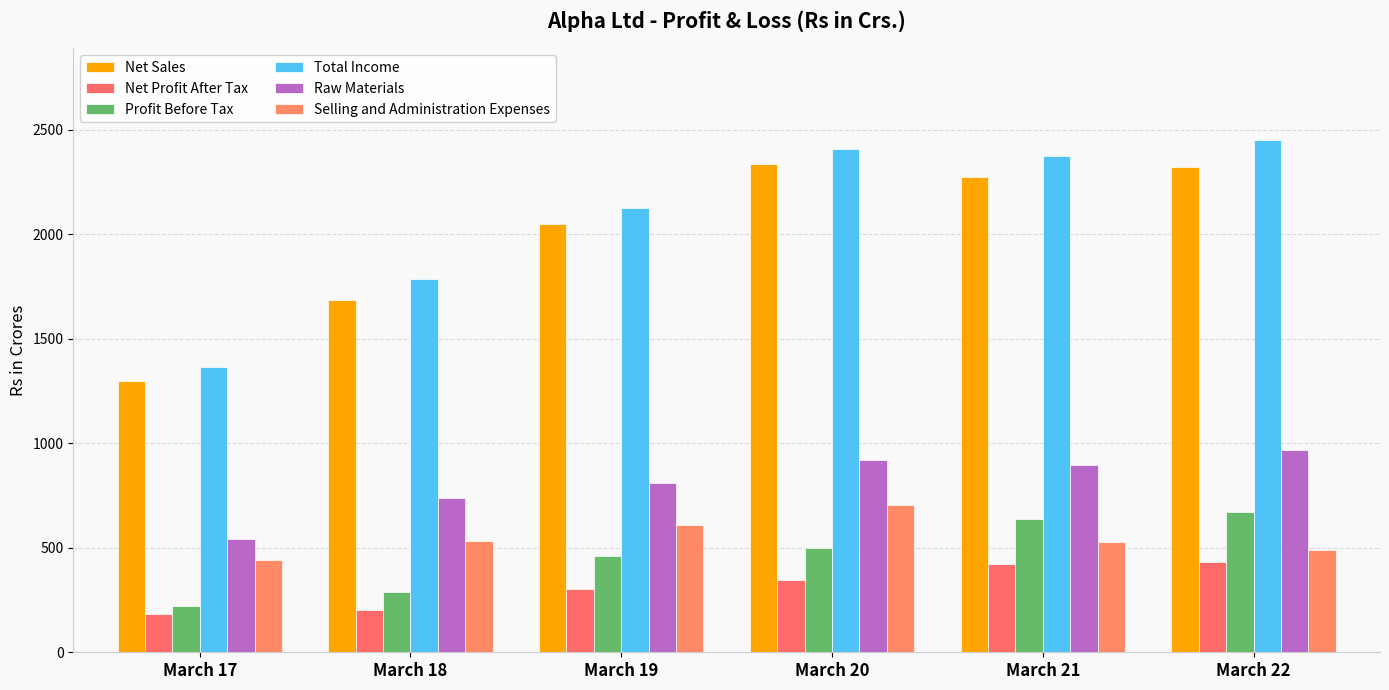

Are the bars horizontal?

No